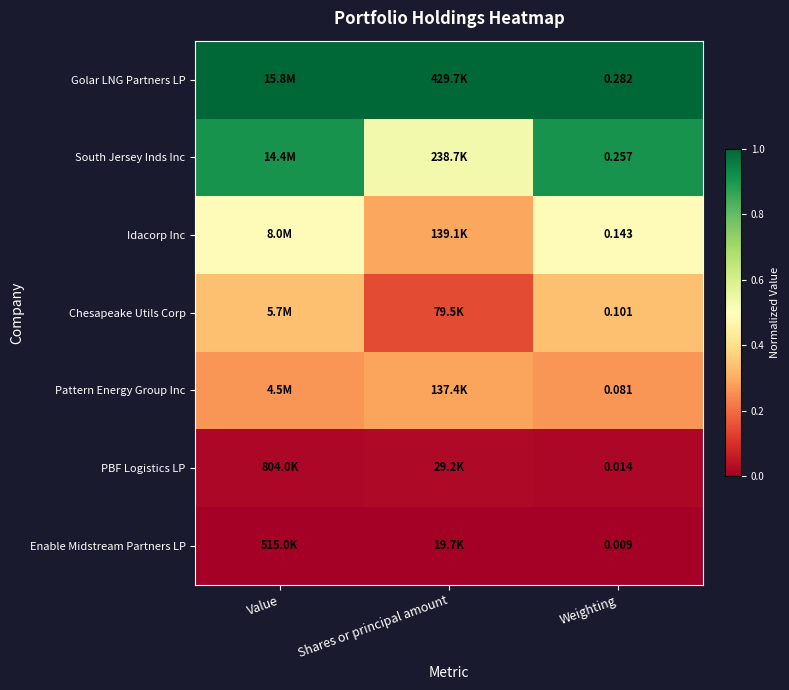

Rank the series at Weighting from highest to lowest value.

Golar LNG Partners LP, South Jersey Inds Inc, Idacorp Inc, Chesapeake Utils Corp, Pattern Energy Group Inc, PBF Logistics LP, Enable Midstream Partners LP